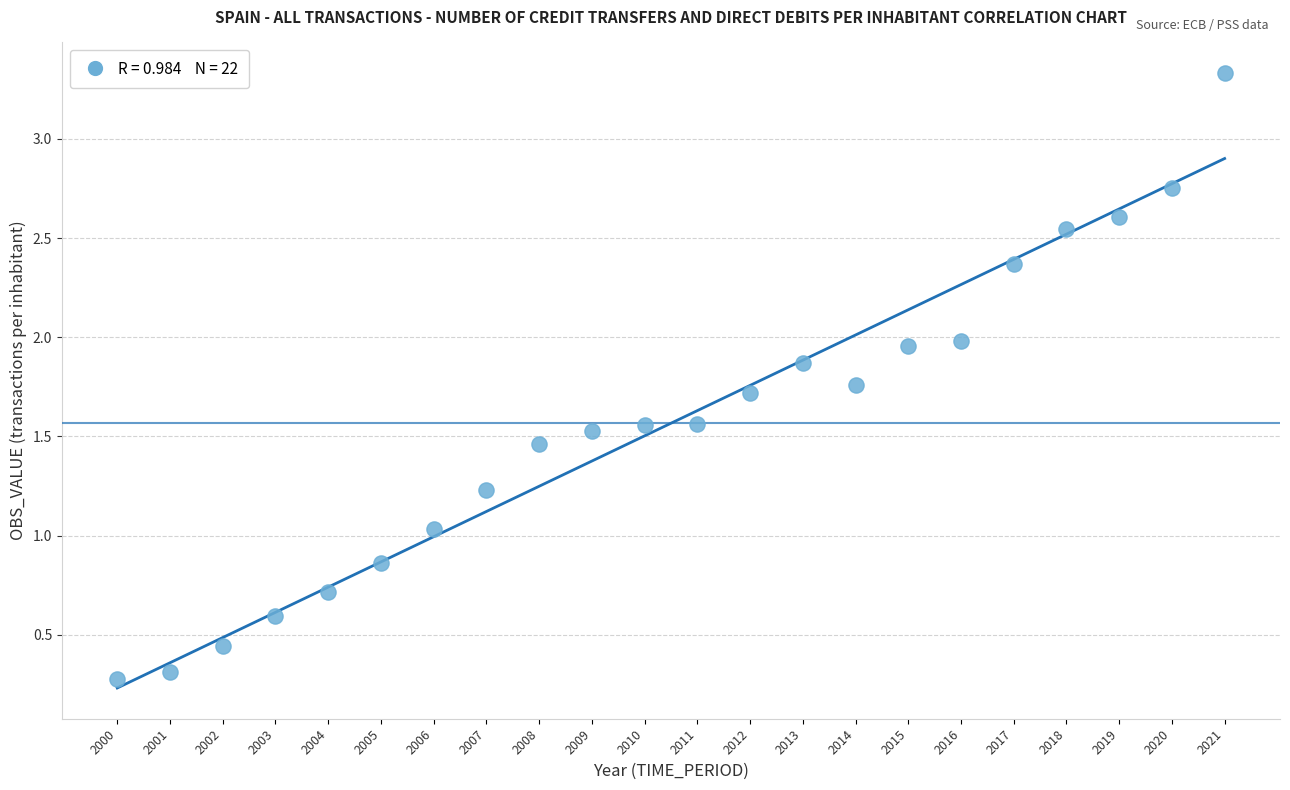

What is the range of X values (max minus min)?

21.0